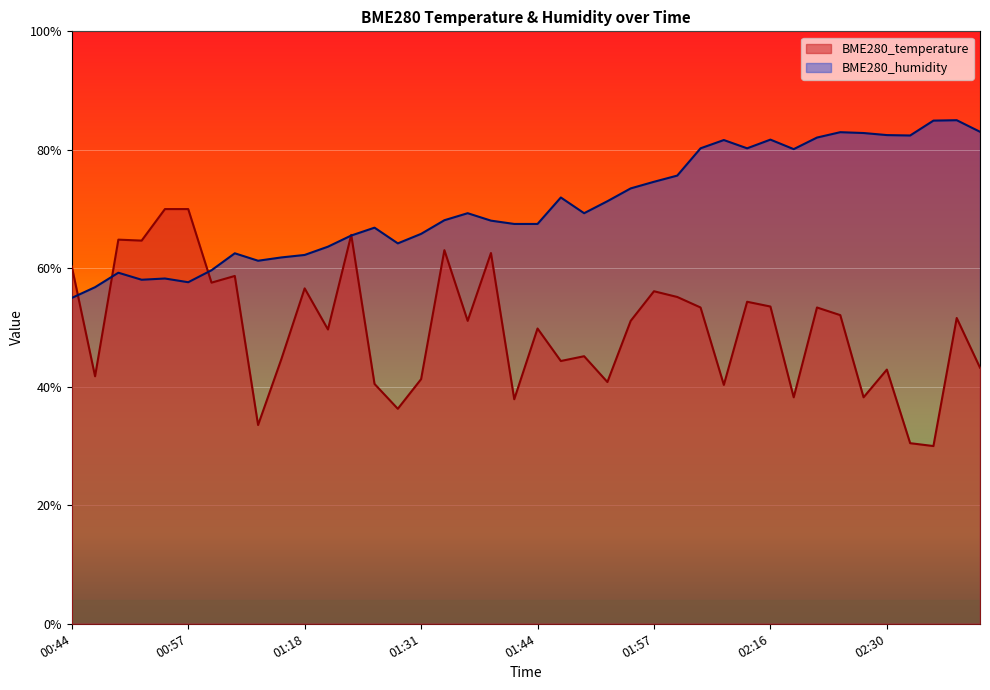

What is the difference between the maximum and second lowest values in the BME280_temperature series?

39.5